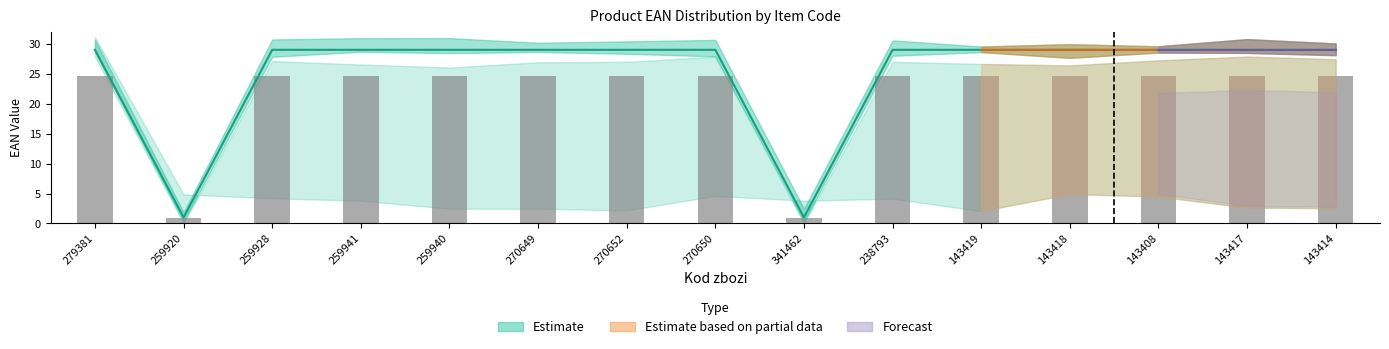

At which label is the value closest to 15?

143408